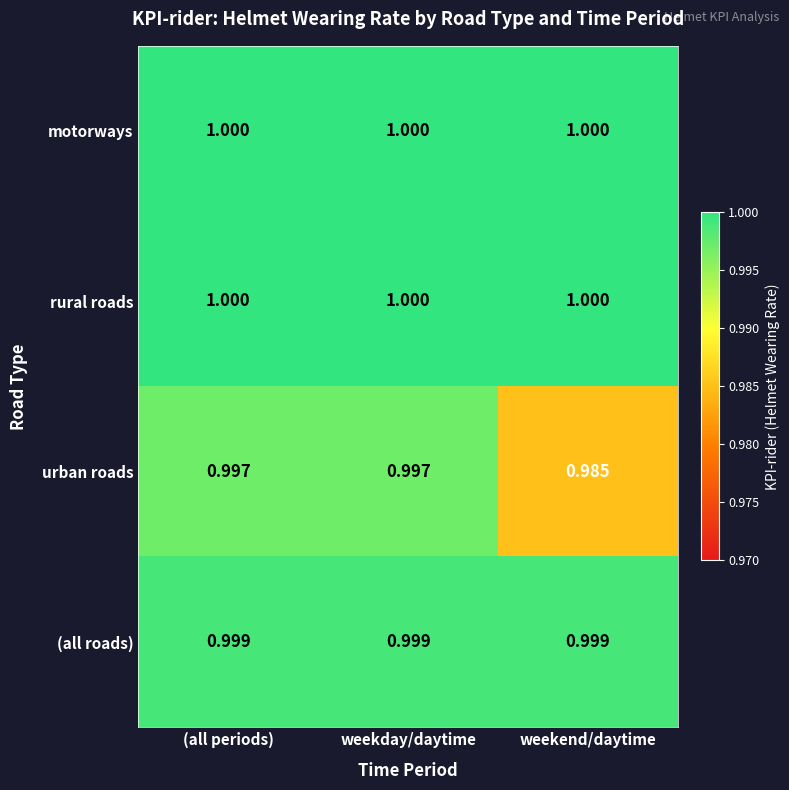

Between (all periods) and weekend/daytime, which series saw the biggest shift?

urban roads